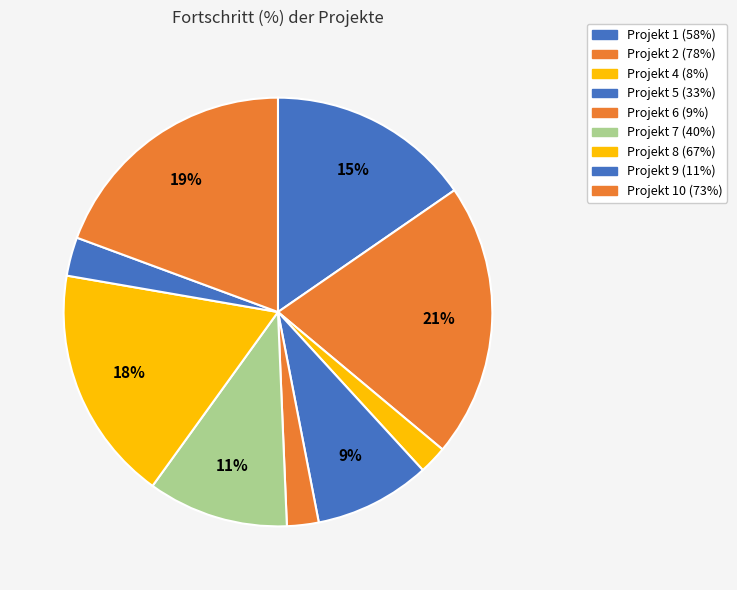

How many segments does this pie chart have?

9